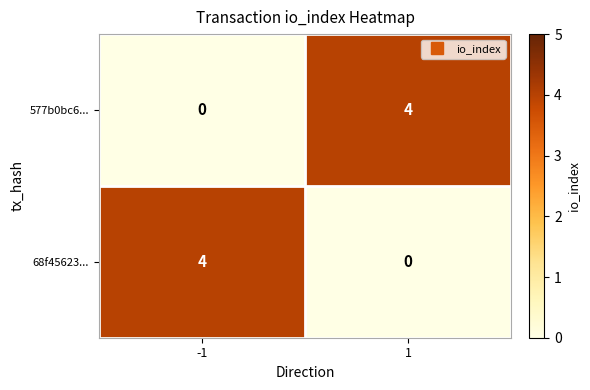

What is the approximate value of 68f45623... at -1?

4